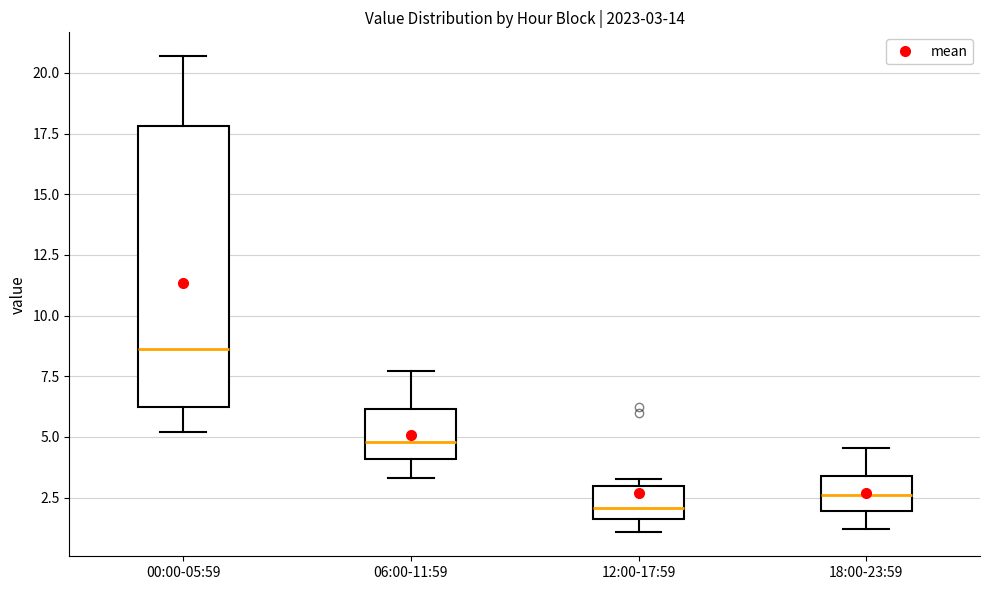

Which box has the highest median line?

00:00-05:59